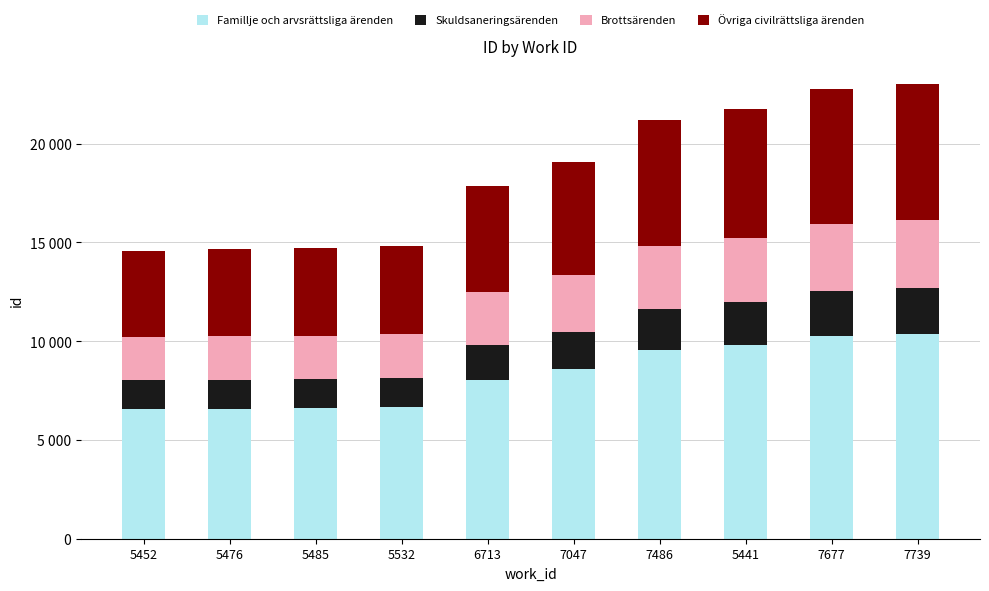

What are all the series names shown in the legend?

Famillje och arvsrättsliga ärenden, Skuldsaneringsärenden, Brottsärenden, Övriga civilrättsliga ärenden